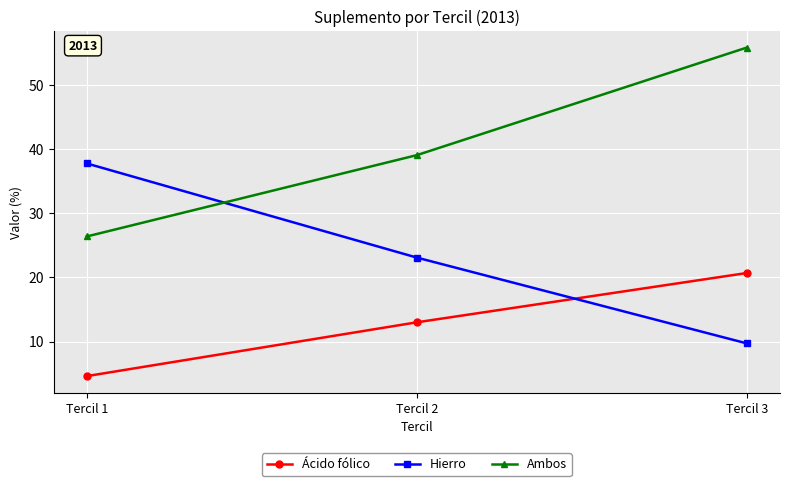

At which label is Ambos closest to 41?

Tercil 2